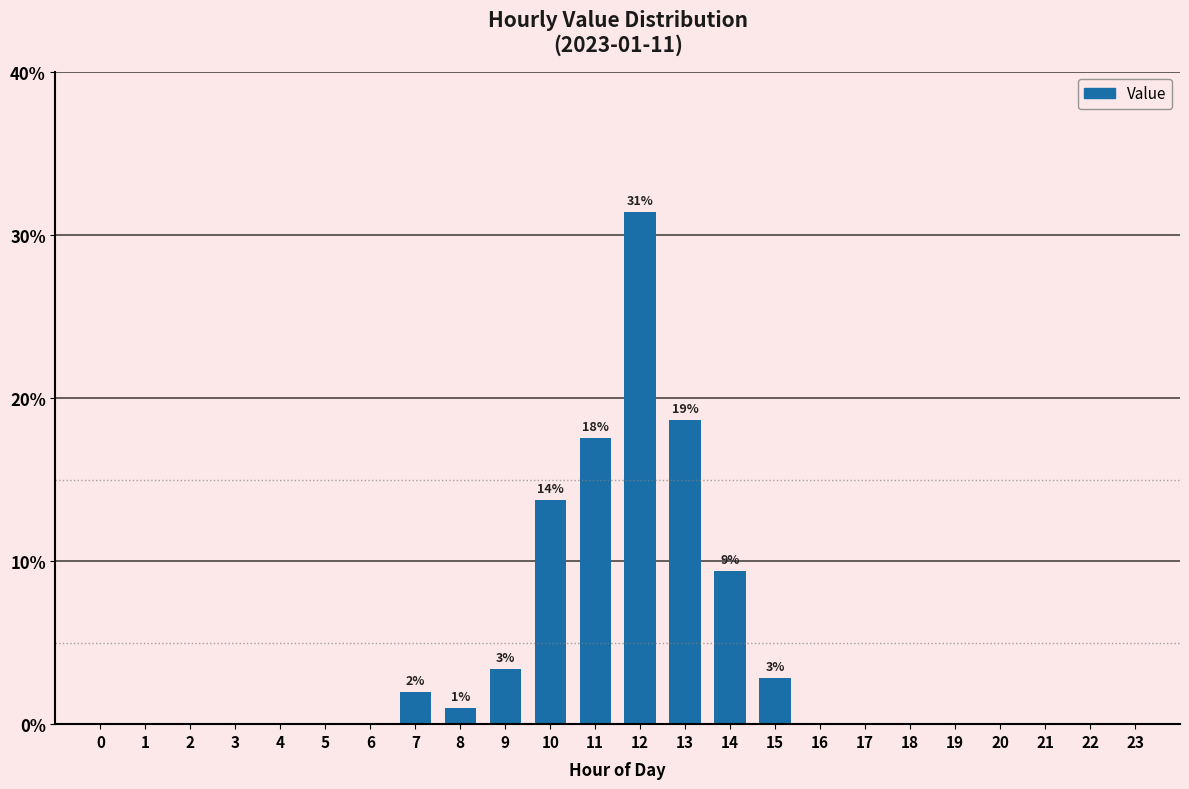

What is the change in value from 8 to 22?

-1.0